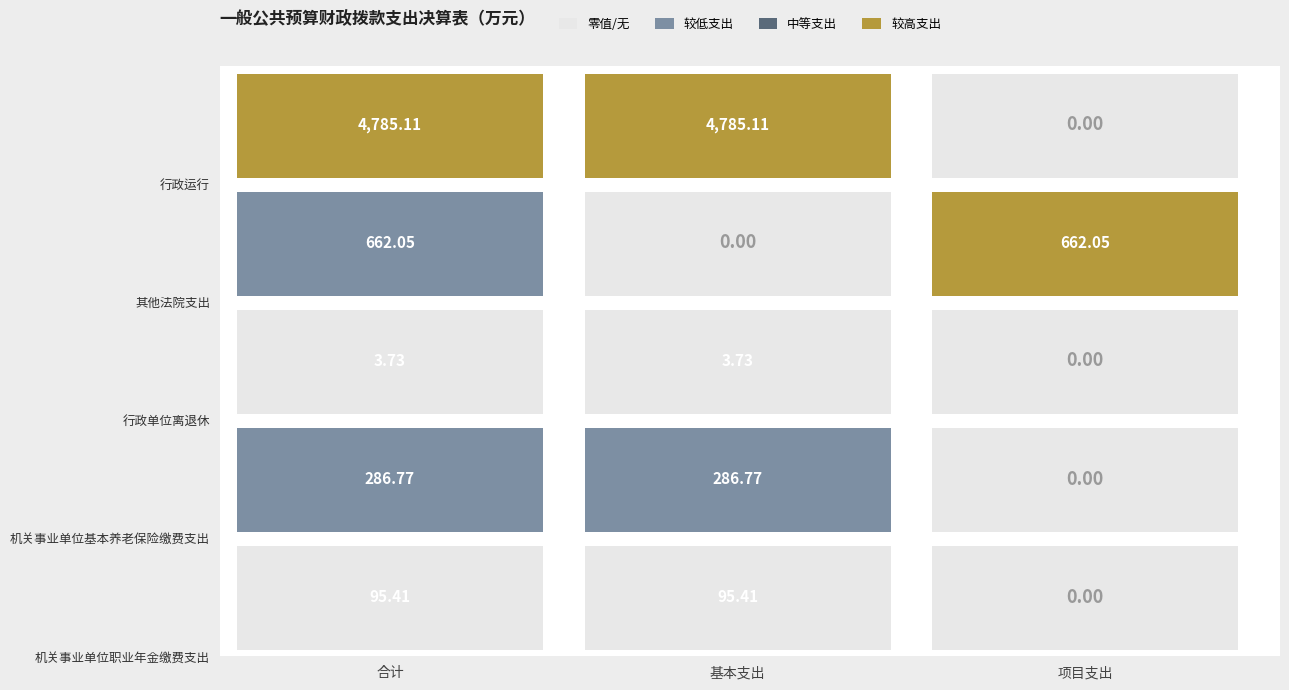

What is the difference between the maximum and minimum values in the 行政单位离退休 series?

3.7